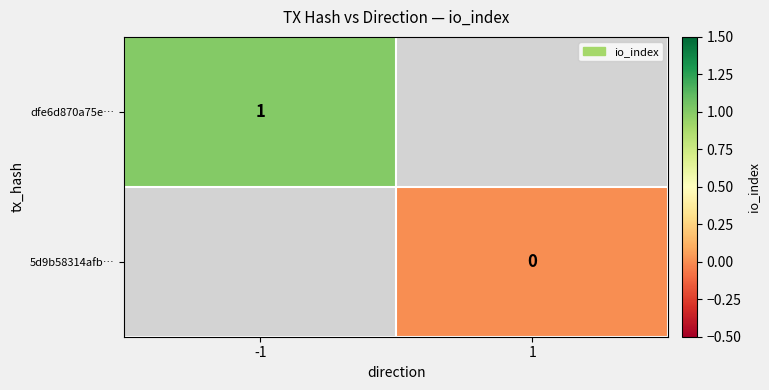

Is the value of dfe6d870a75e… at -1 greater than the value of 5d9b58314afb… at 1?

Yes